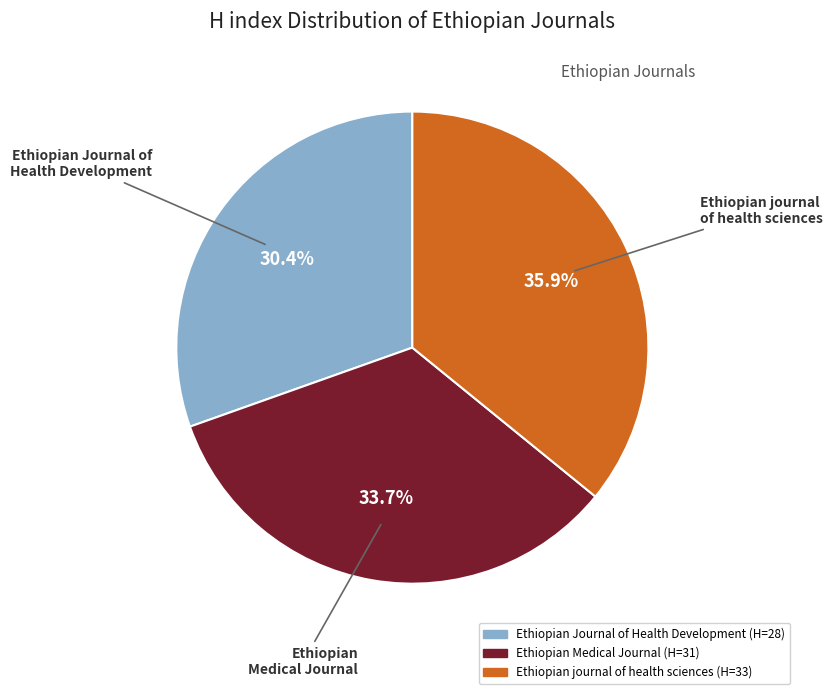

Approximately how many times larger is the value at Ethiopian Journal of Health Development compared to Ethiopian Medical Journal?

0.9